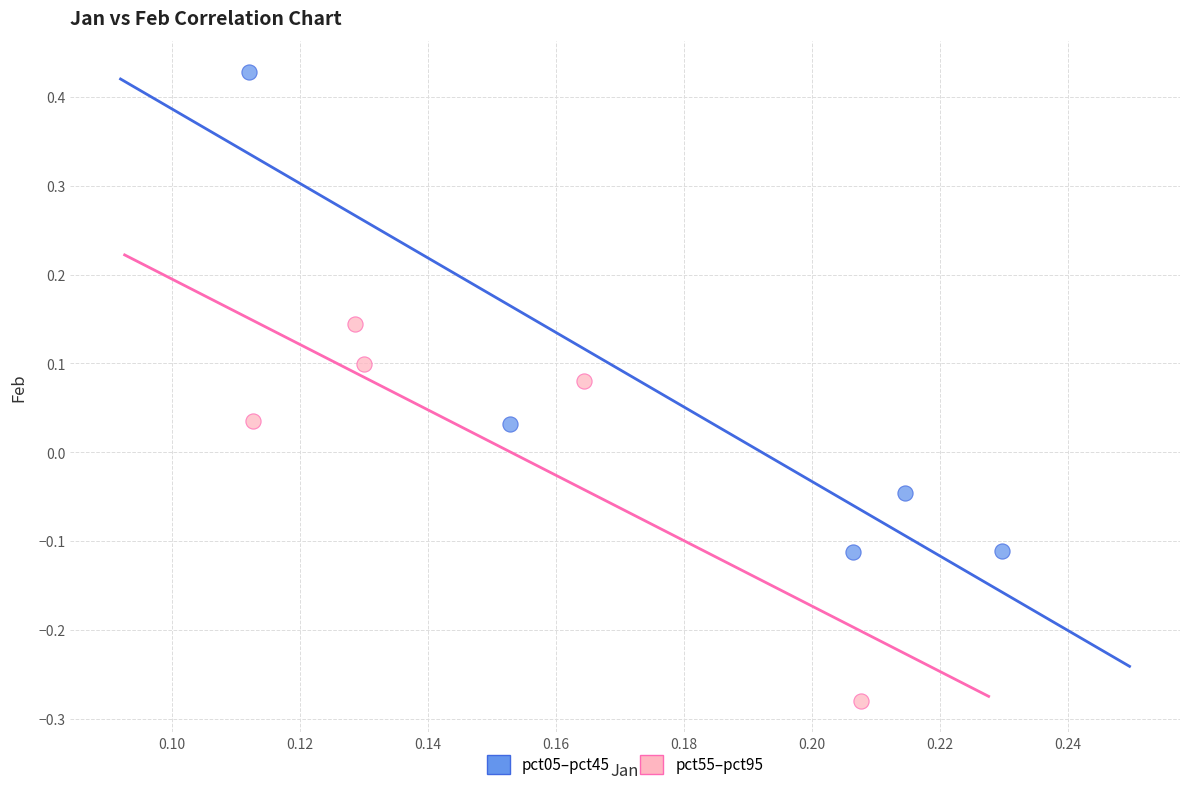

Which series reaches the maximum Y coordinate?

pct05–pct45